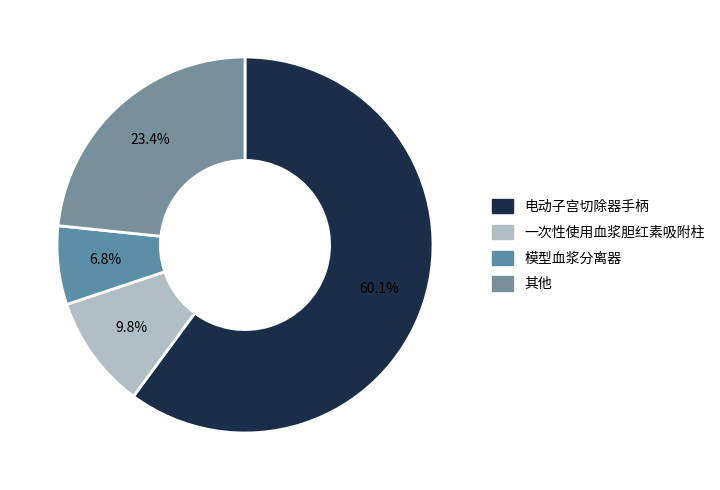

Count the number of slices in the pie.

4